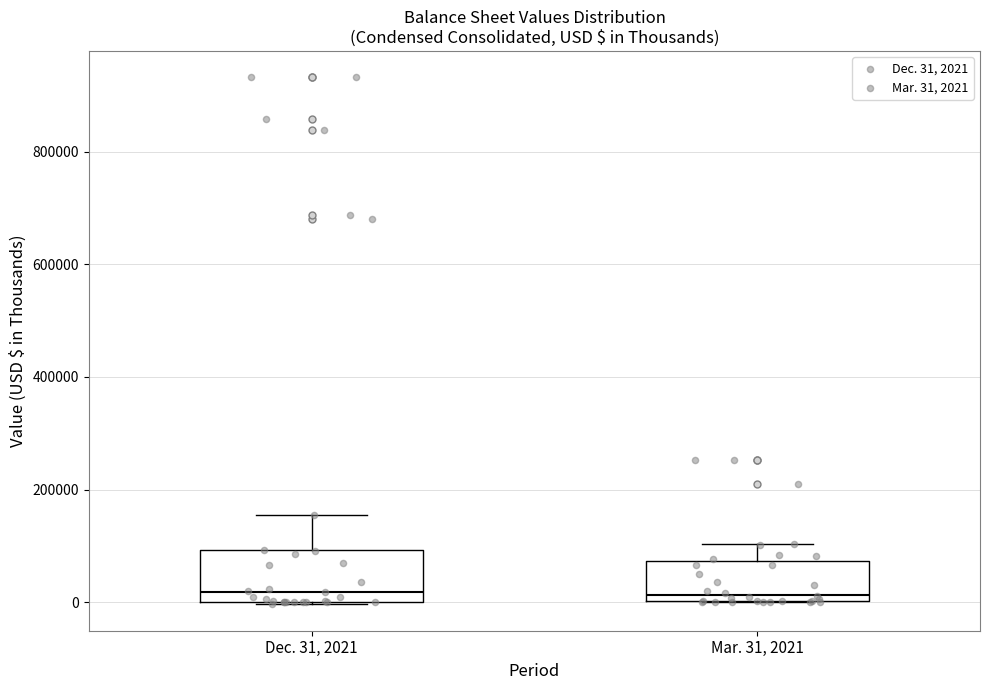

Reading left to right, read every box against the y-axis: the position of its median line, the range the box covers, and the ends of its whiskers. The values are not printed on the chart, so give them approximately, as read against the axis.

Dec. 31, 2021: median 20000, box 0 to 100000, whiskers 0 to 160000
Mar. 31, 2021: median 20000, box 0 to 80000, whiskers 0 to 100000